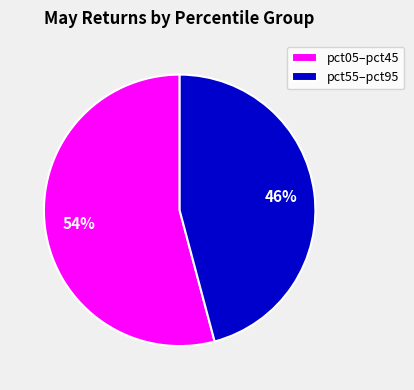

To the nearest percent, what portion does pct55–pct95 represent?

46%